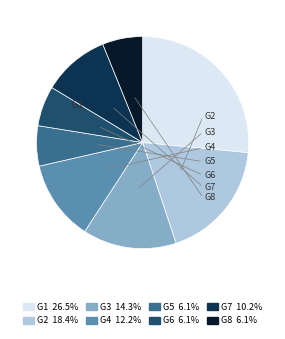

Which slice is the largest?

G1